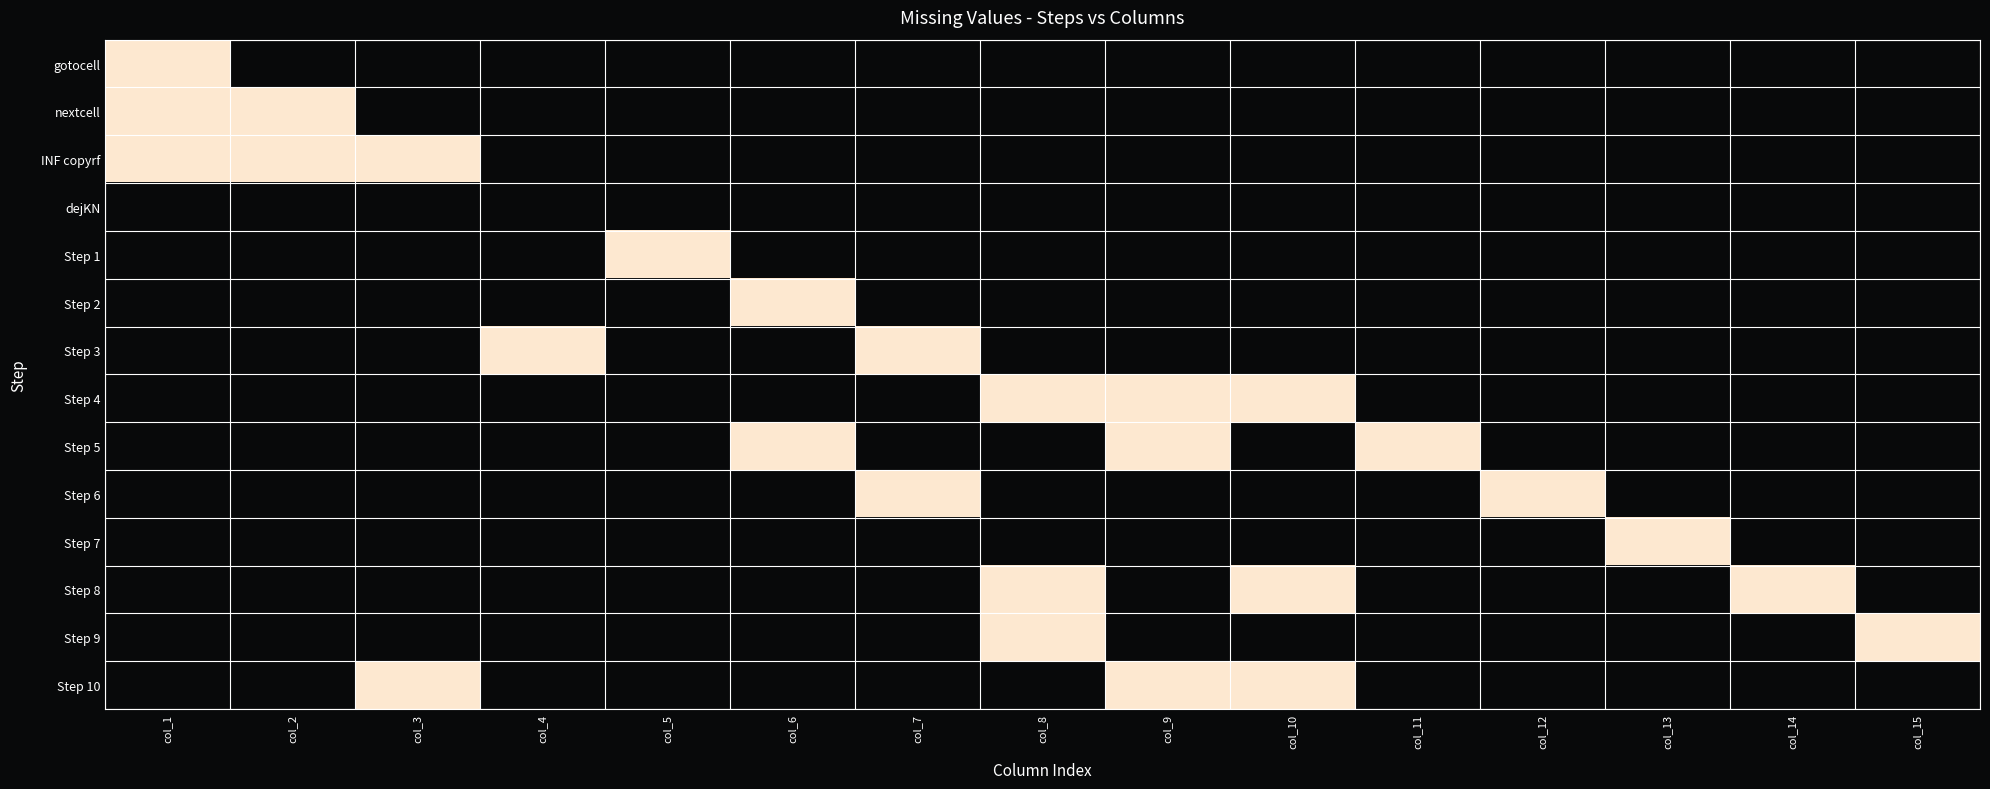

Reading right to left, transcribe all the data shown in this chart.

gotocell: col_15=0	col_14=0	col_13=0	col_12=0	col_11=0	col_10=0	col_9=0	col_8=0	col_7=0	col_6=0	col_5=0	col_4=0	col_3=0	col_2=0	col_1=1
nextcell: col_15=0	col_14=0	col_13=0	col_12=0	col_11=0	col_10=0	col_9=0	col_8=0	col_7=0	col_6=0	col_5=0	col_4=0	col_3=0	col_2=1	col_1=1
INF copyrf: col_15=0	col_14=0	col_13=0	col_12=0	col_11=0	col_10=0	col_9=0	col_8=0	col_7=0	col_6=0	col_5=0	col_4=0	col_3=1	col_2=1	col_1=1
dejKN: col_15=0	col_14=0	col_13=0	col_12=0	col_11=0	col_10=0	col_9=0	col_8=0	col_7=0	col_6=0	col_5=0	col_4=0	col_3=0	col_2=0	col_1=0
Step 1: col_15=0	col_14=0	col_13=0	col_12=0	col_11=0	col_10=0	col_9=0	col_8=0	col_7=0	col_6=0	col_5=1	col_4=0	col_3=0	col_2=0	col_1=0
Step 2: col_15=0	col_14=0	col_13=0	col_12=0	col_11=0	col_10=0	col_9=0	col_8=0	col_7=0	col_6=1	col_5=0	col_4=0	col_3=0	col_2=0	col_1=0
Step 3: col_15=0	col_14=0	col_13=0	col_12=0	col_11=0	col_10=0	col_9=0	col_8=0	col_7=1	col_6=0	col_5=0	col_4=1	col_3=0	col_2=0	col_1=0
Step 4: col_15=0	col_14=0	col_13=0	col_12=0	col_11=0	col_10=1	col_9=1	col_8=1	col_7=0	col_6=0	col_5=0	col_4=0	col_3=0	col_2=0	col_1=0
Step 5: col_15=0	col_14=0	col_13=0	col_12=0	col_11=1	col_10=0	col_9=1	col_8=0	col_7=0	col_6=1	col_5=0	col_4=0	col_3=0	col_2=0	col_1=0
Step 6: col_15=0	col_14=0	col_13=0	col_12=1	col_11=0	col_10=0	col_9=0	col_8=0	col_7=1	col_6=0	col_5=0	col_4=0	col_3=0	col_2=0	col_1=0
Step 7: col_15=0	col_14=0	col_13=1	col_12=0	col_11=0	col_10=0	col_9=0	col_8=0	col_7=0	col_6=0	col_5=0	col_4=0	col_3=0	col_2=0	col_1=0
Step 8: col_15=0	col_14=1	col_13=0	col_12=0	col_11=0	col_10=1	col_9=0	col_8=1	col_7=0	col_6=0	col_5=0	col_4=0	col_3=0	col_2=0	col_1=0
Step 9: col_15=1	col_14=0	col_13=0	col_12=0	col_11=0	col_10=0	col_9=0	col_8=1	col_7=0	col_6=0	col_5=0	col_4=0	col_3=0	col_2=0	col_1=0
Step 10: col_15=0	col_14=0	col_13=0	col_12=0	col_11=0	col_10=1	col_9=1	col_8=0	col_7=0	col_6=0	col_5=0	col_4=0	col_3=1	col_2=0	col_1=0